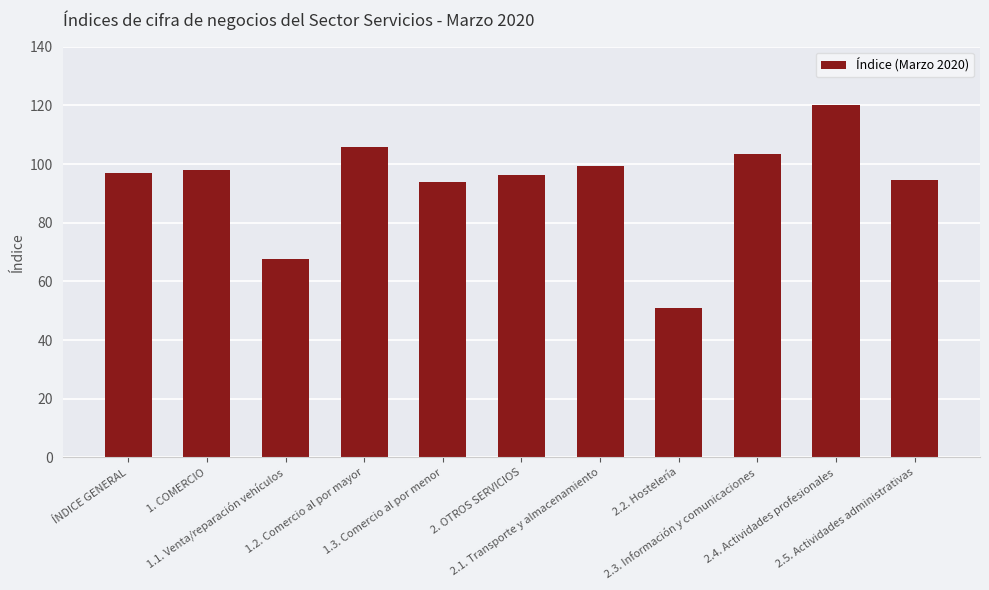

What position from the left is 1. COMERCIO?

2